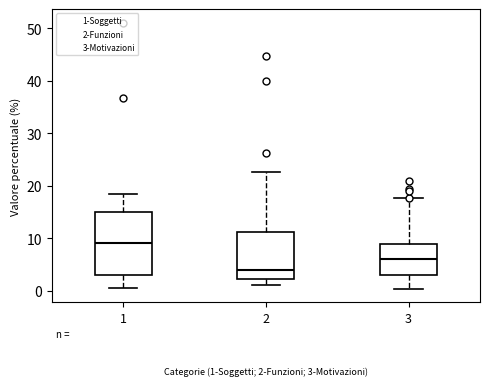

Which box has the lowest median line?

2